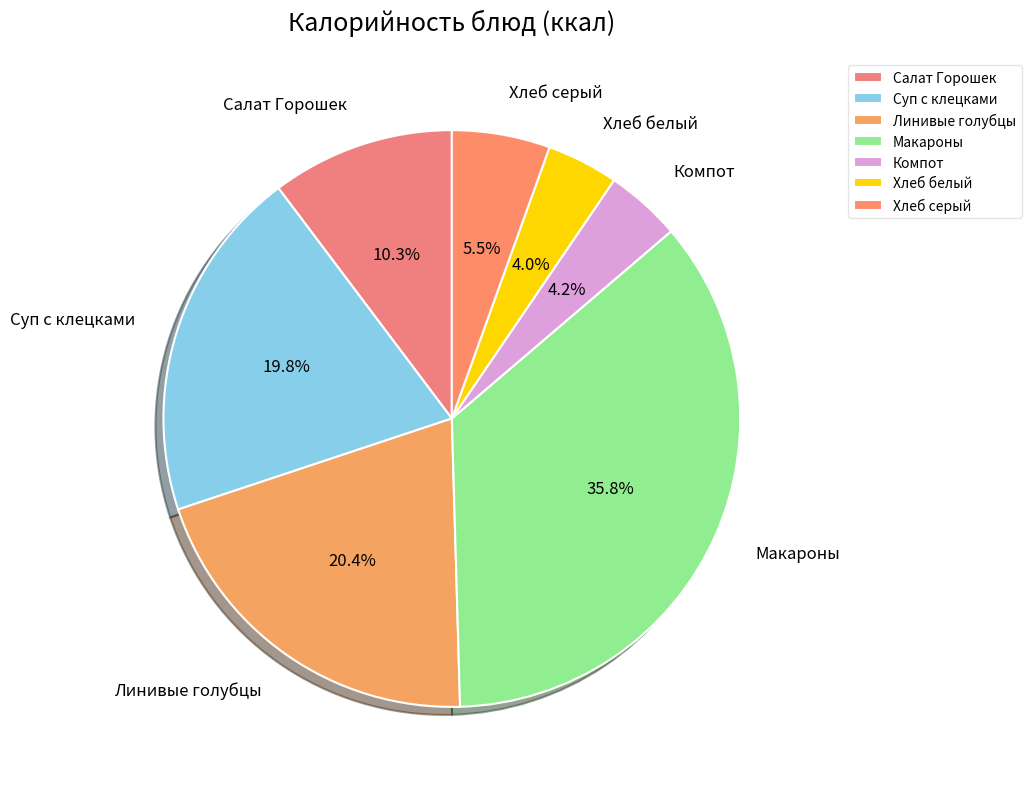

The Компот slice represents 14% of the pie. True or false?

False